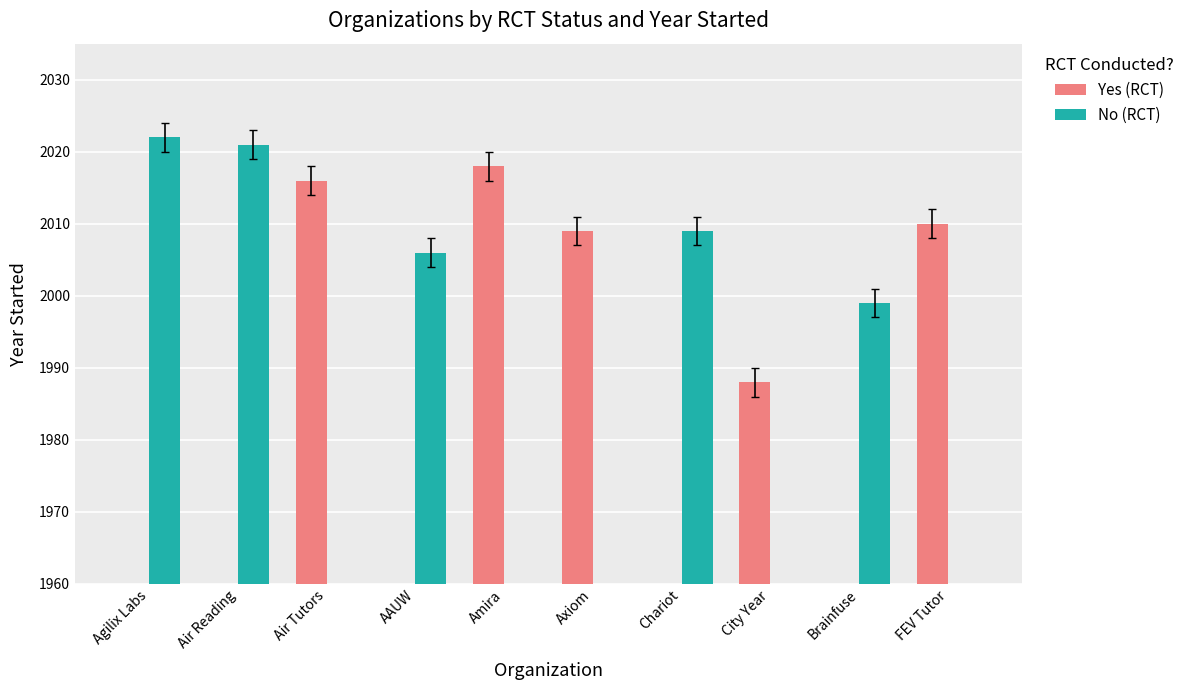

Which series has the widest spread of values?

No (RCT)